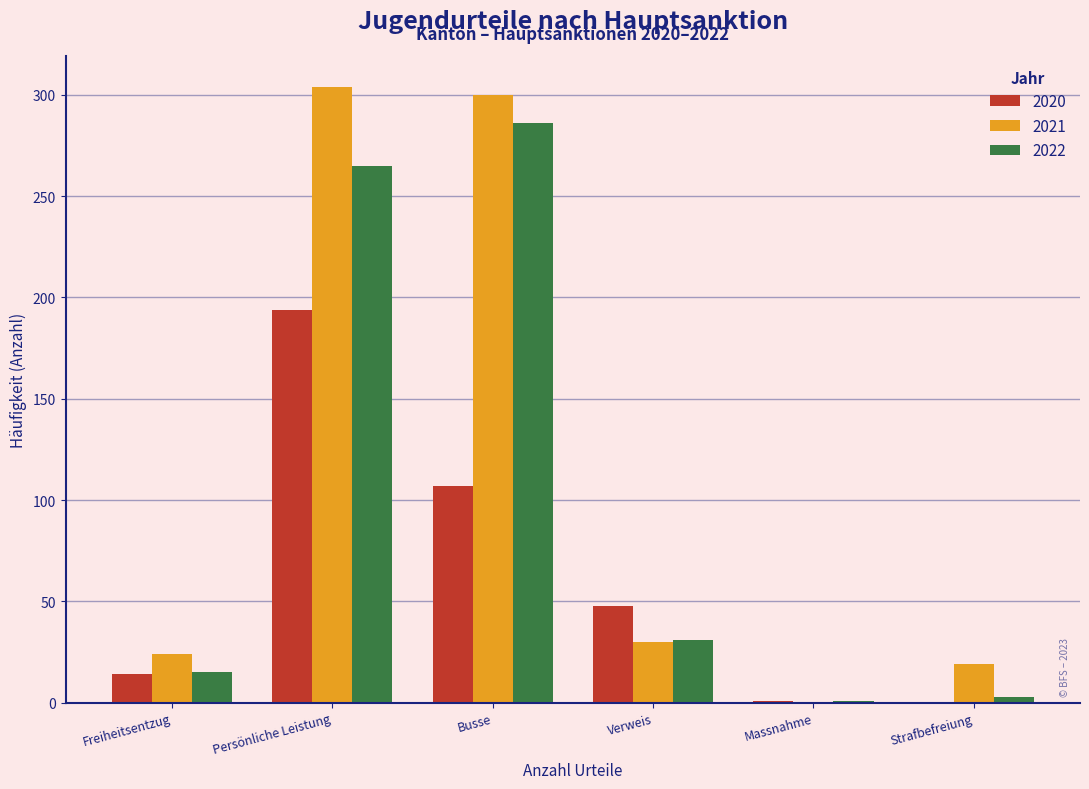

The 2022 series shows 357 at Persönliche Leistung. True or false?

False